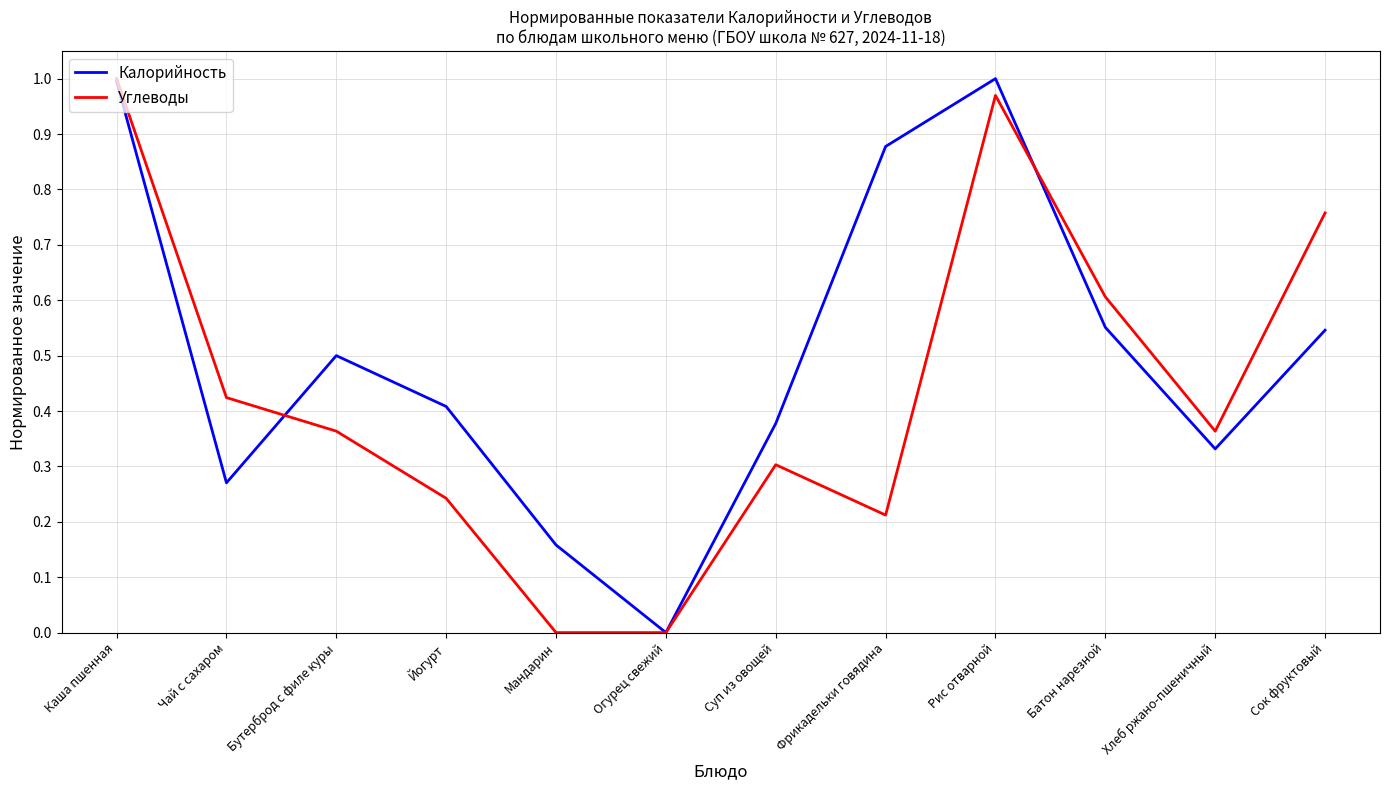

Is the value of Калорийность at Йогурт greater than the value of Углеводы at Суп из овощей?

Yes